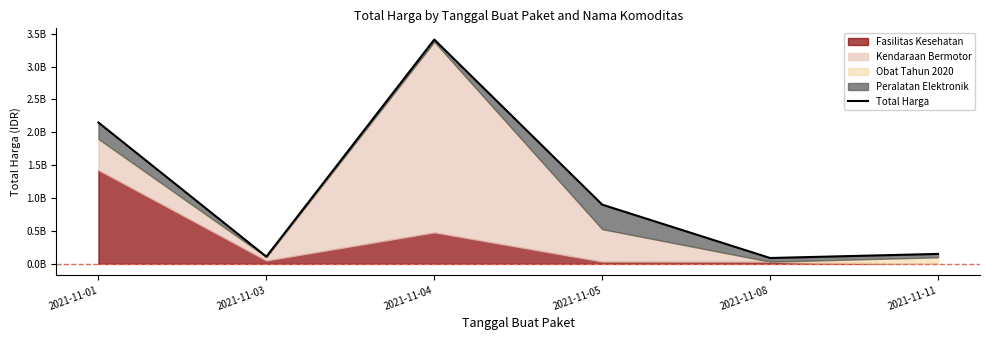

What is the value of the 5th point from the left?

88672000